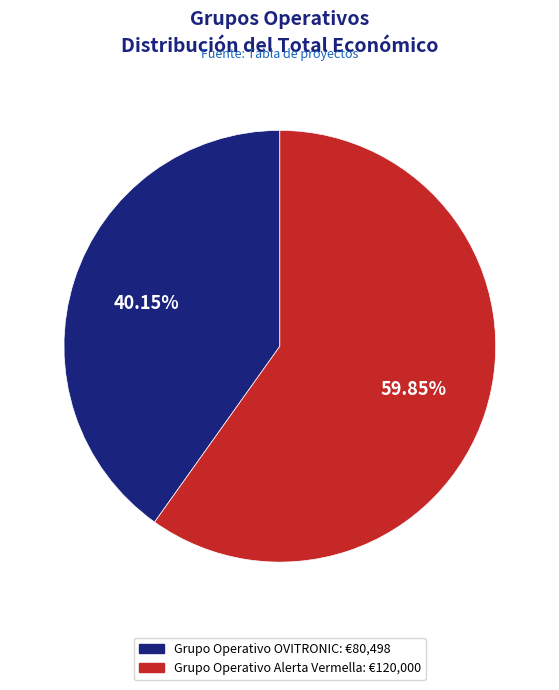

Does Grupo Operativo OVITRONIC account for over 50% of the chart?

No